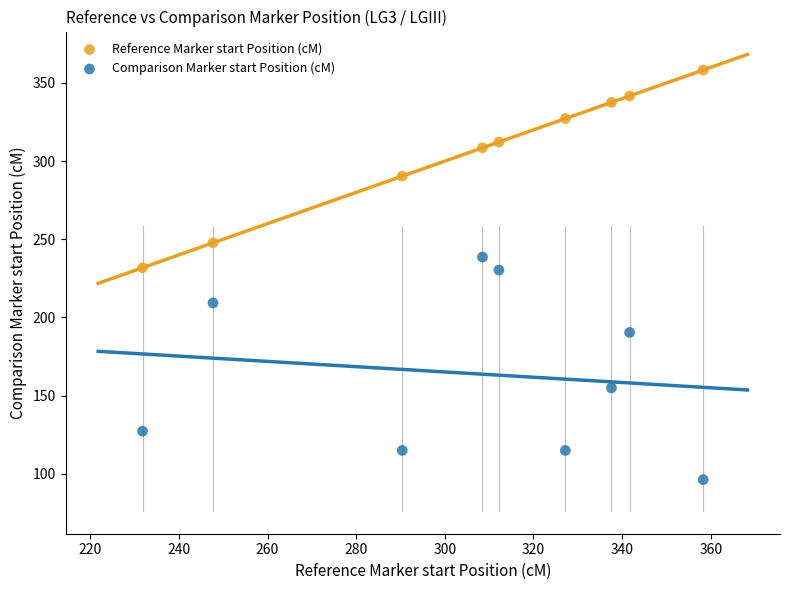

Which series reaches the minimum Y coordinate?

Comparison Marker start Position (cM)